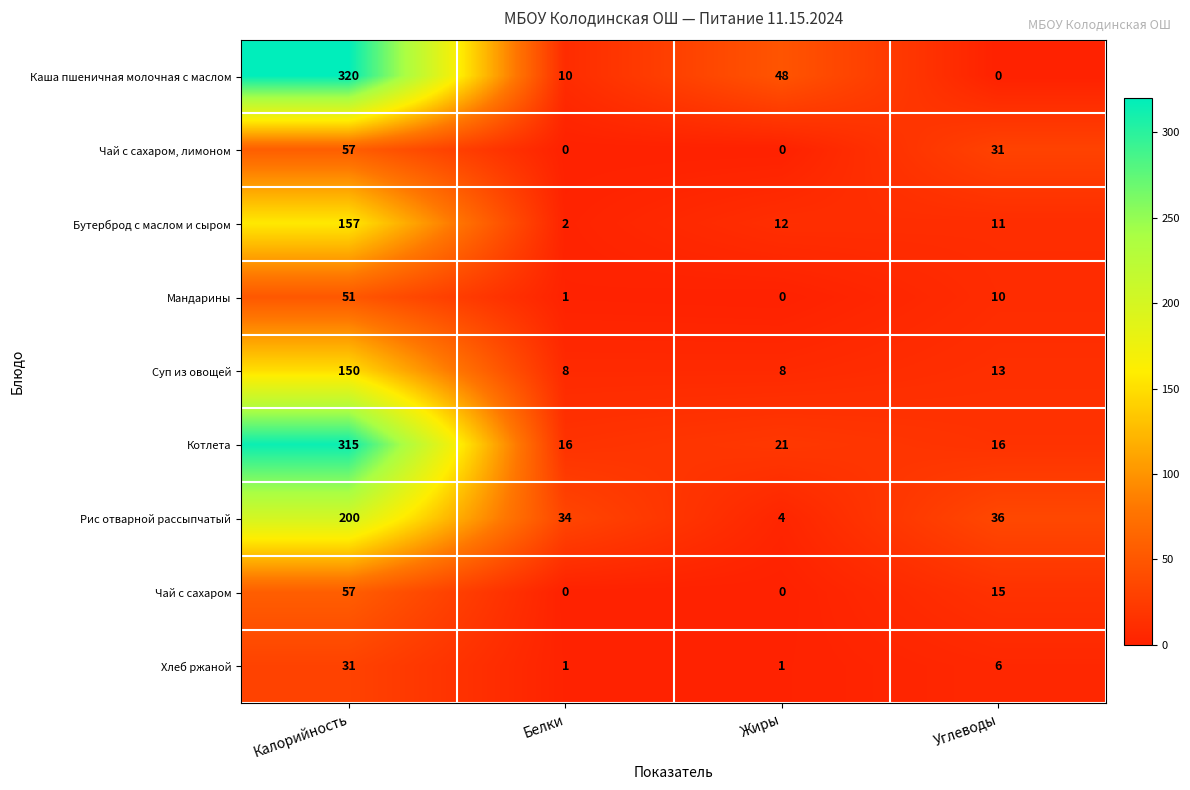

At how many categories does at least one series exceed 143?

1